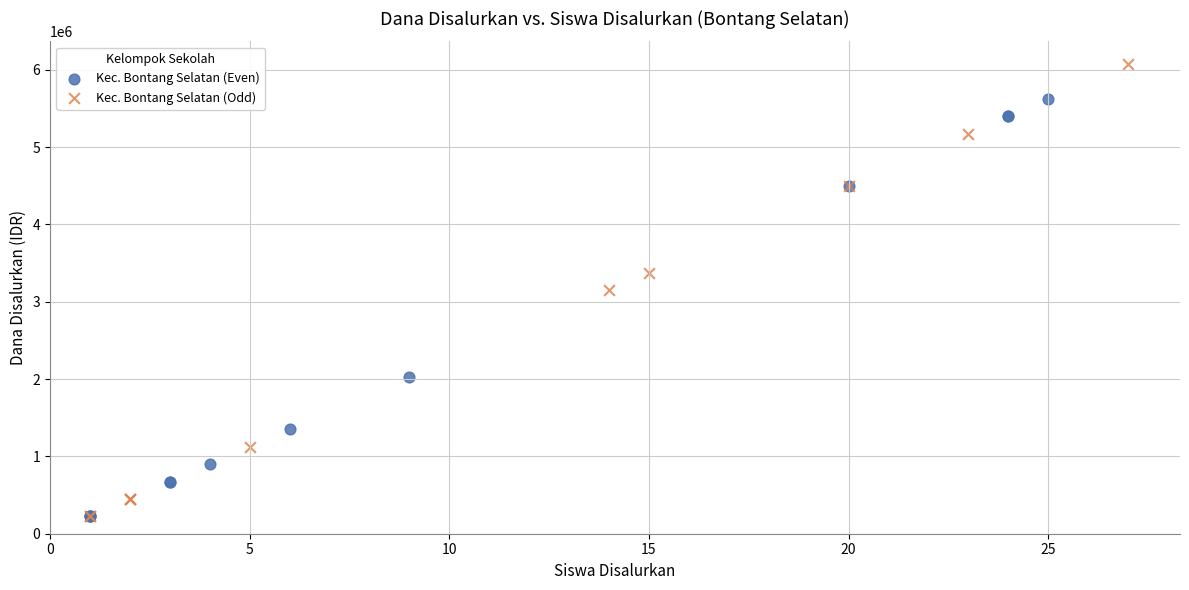

Which series contains the highest Y value?

Kec. Bontang Selatan (Odd)